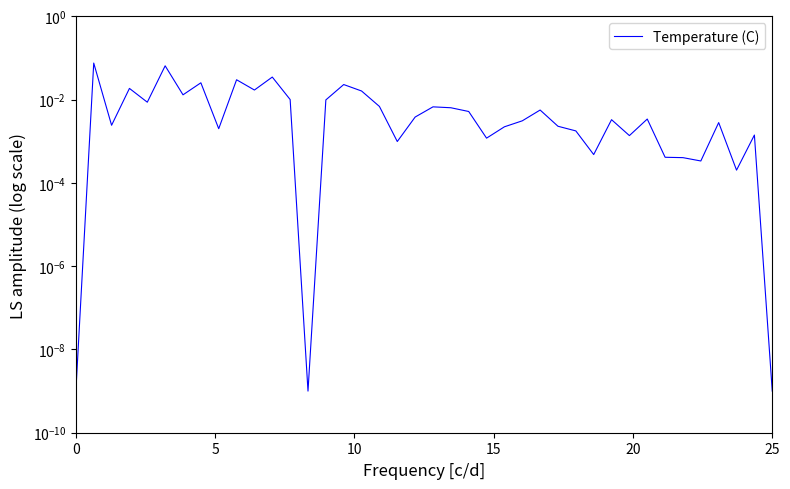

What is the greatest value displayed?

0.1